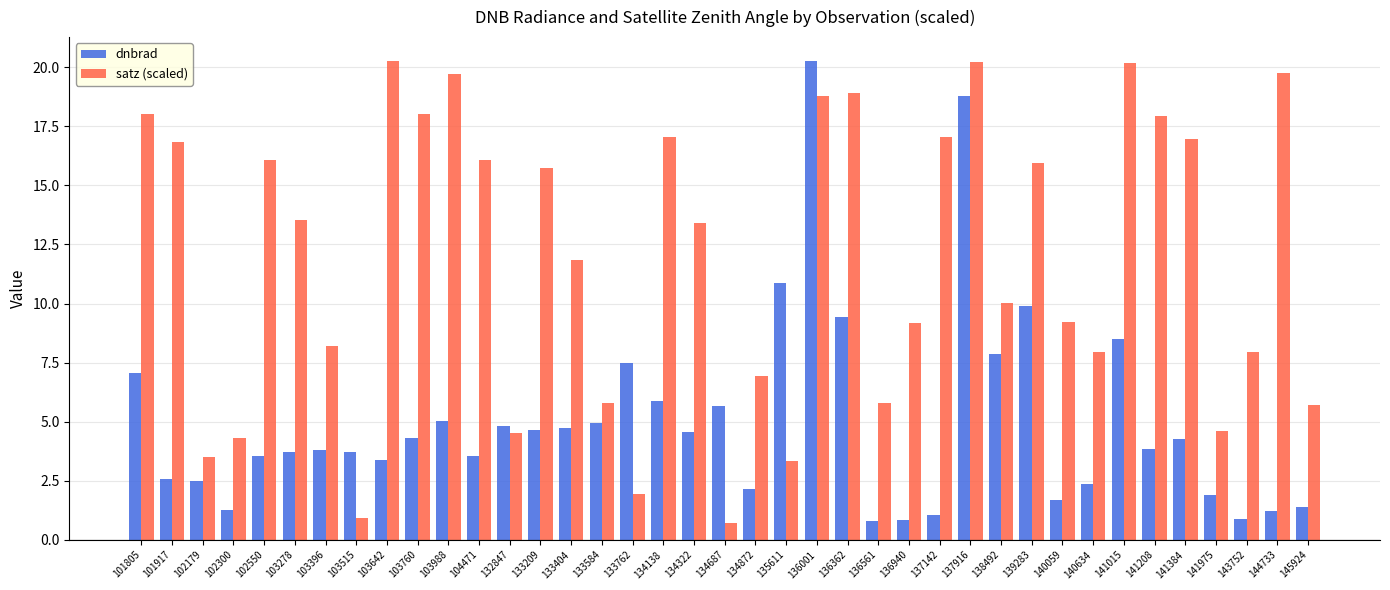

What is the maximum value shown in the chart?

20.3